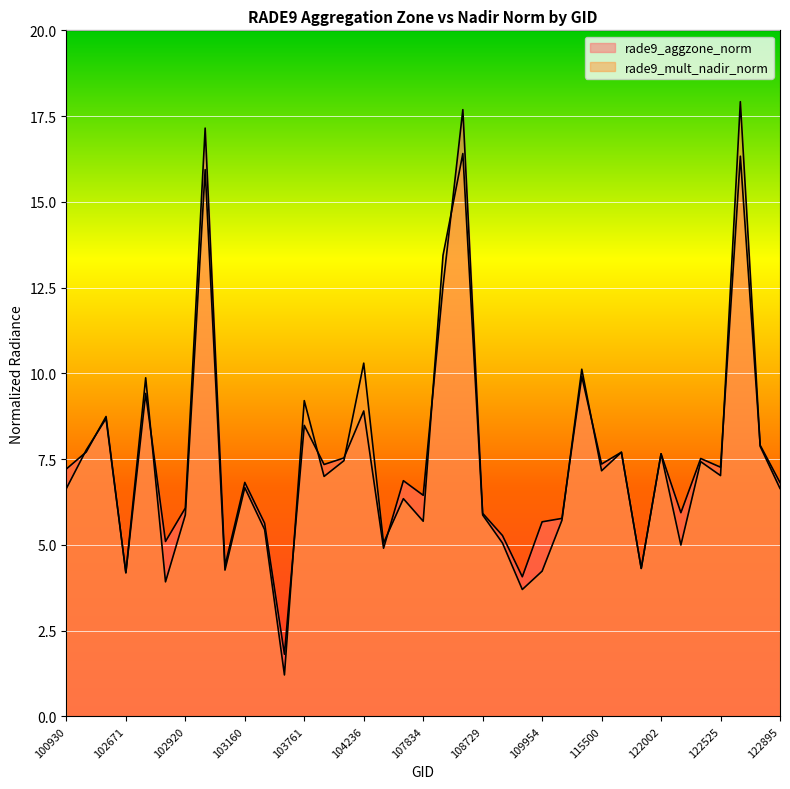

Which series ends up on top after the final intersection of rade9_mult_nadir_norm and rade9_aggzone_norm?

rade9_aggzone_norm